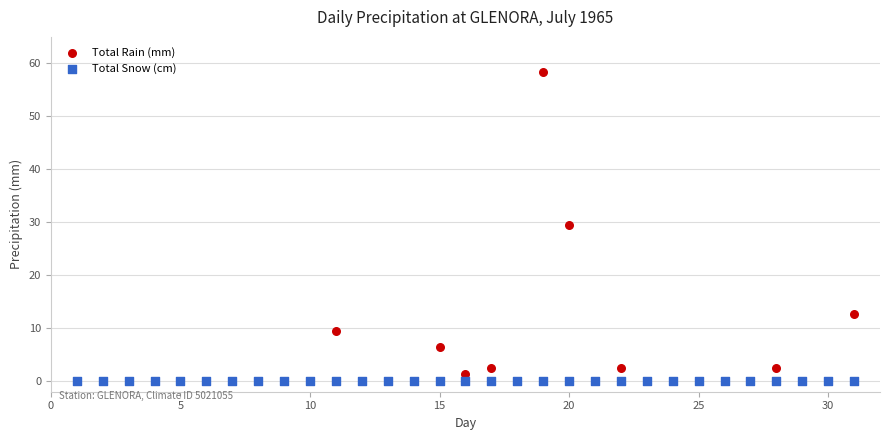

What are all the series names shown in the legend?

Total Rain (mm), Total Snow (cm)